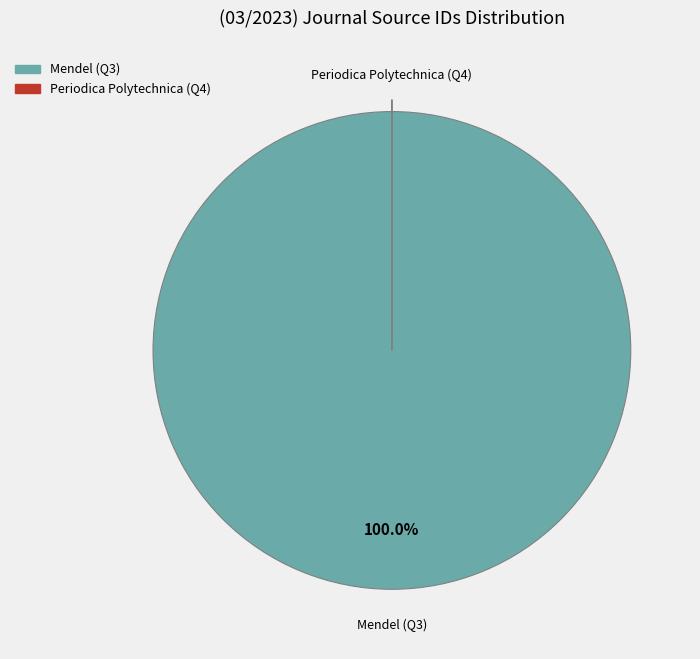

Is there any slice that represents more than half of the pie?

Yes